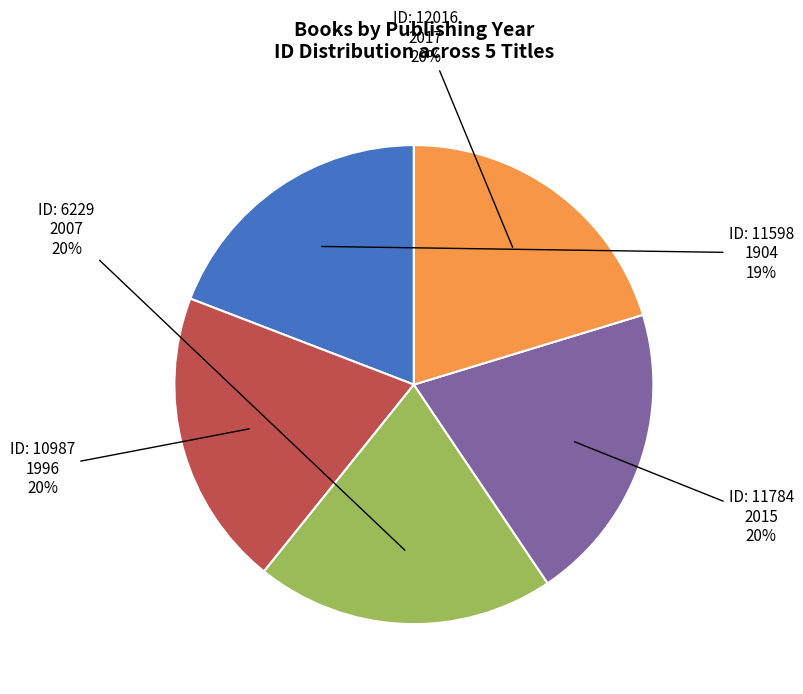

Is there any slice that represents more than half of the pie?

No